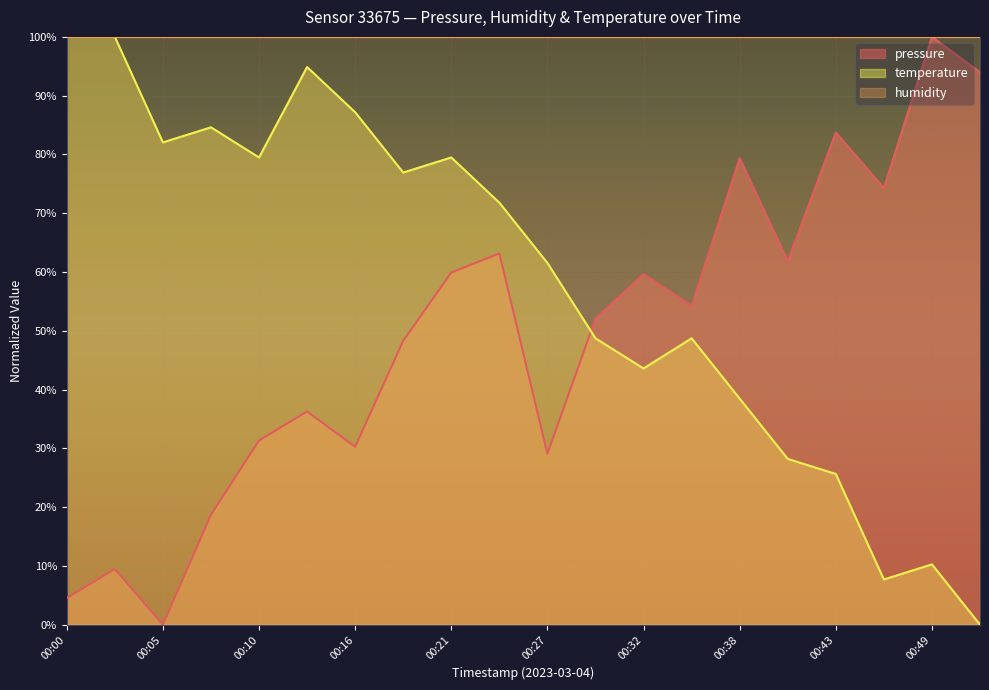

Which series has the largest total across all categories?

humidity